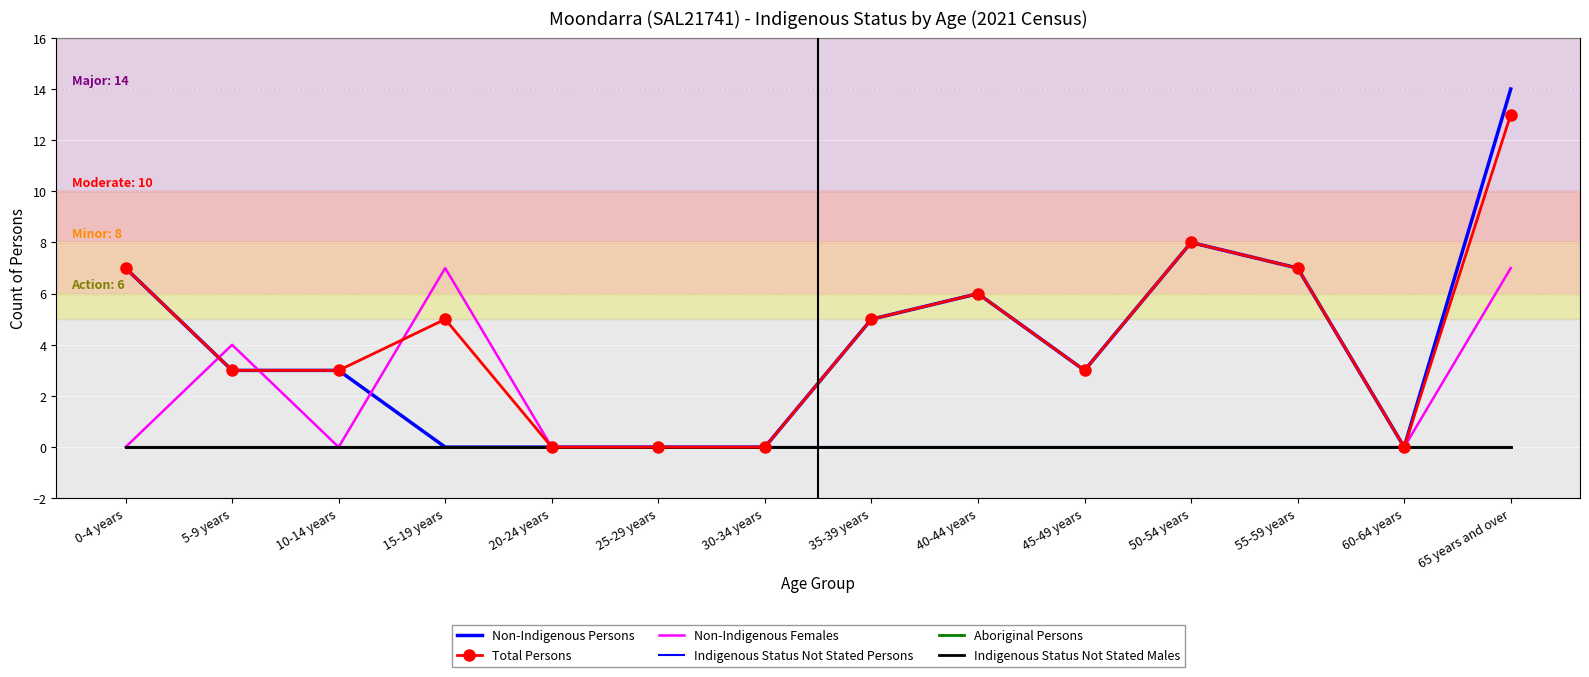

At which category is the sum across all series the highest?

65 years and over